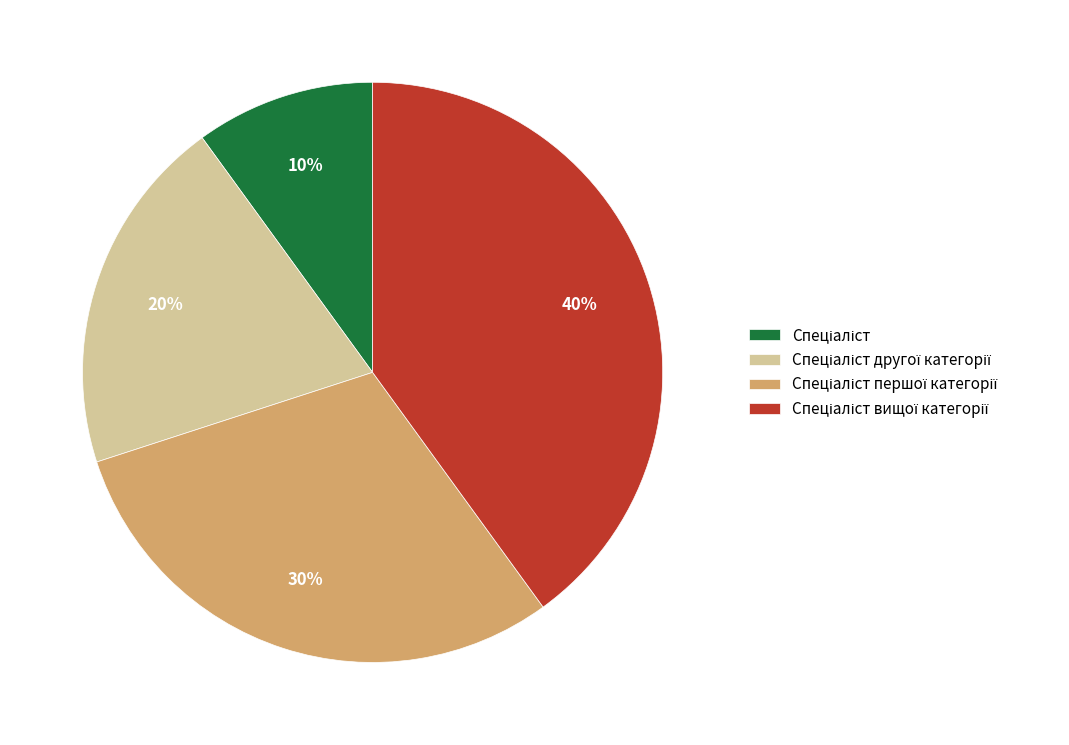

Is there a majority slice in this chart?

No